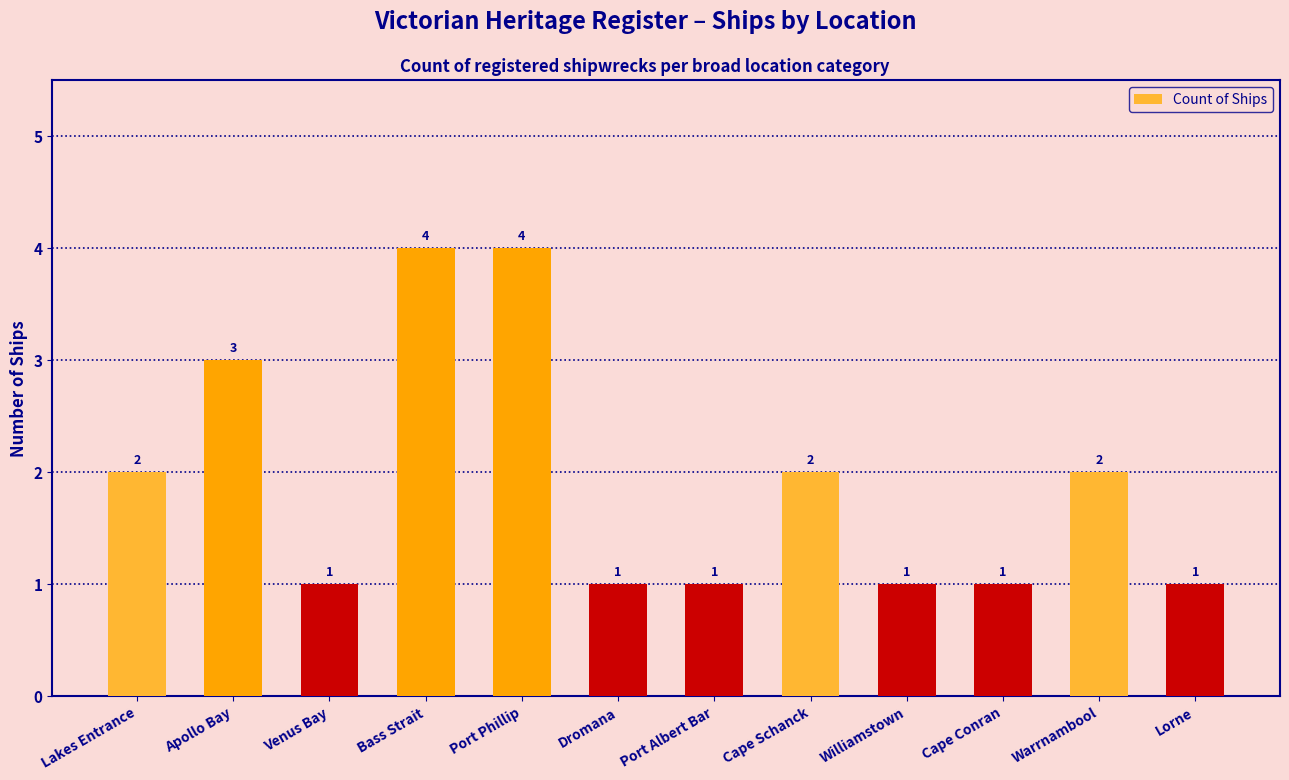

Count the values in the range 1 to 3.

10